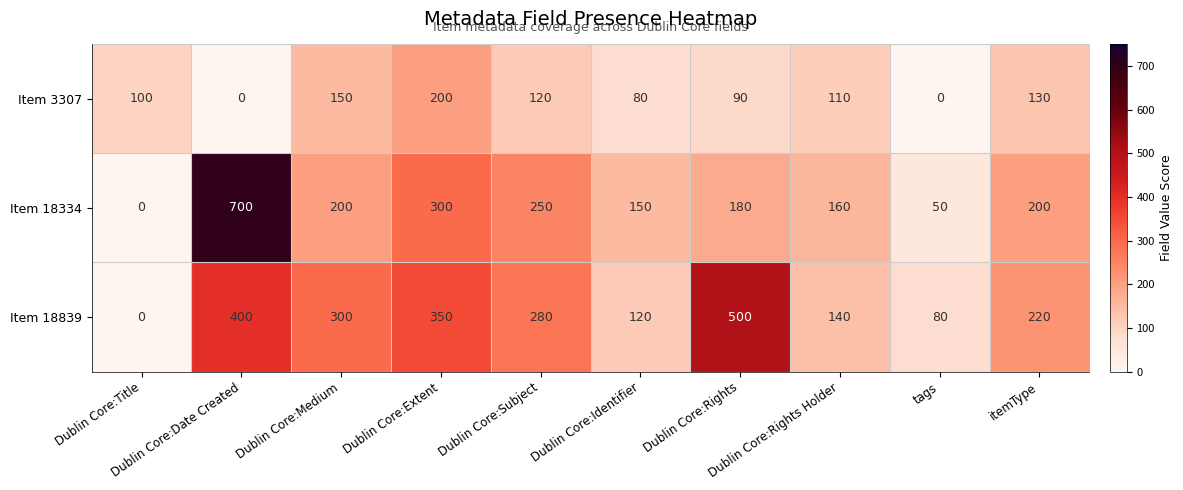

Which series has the largest total across all categories?

Item 18839